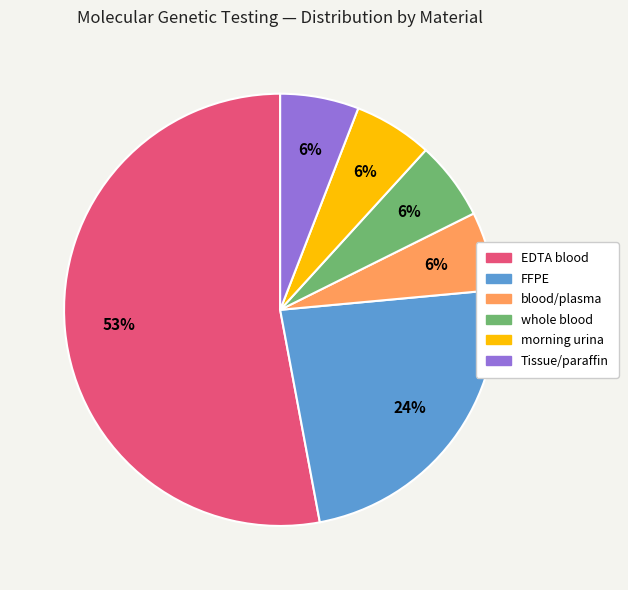

Does any single category account for the majority?

Yes